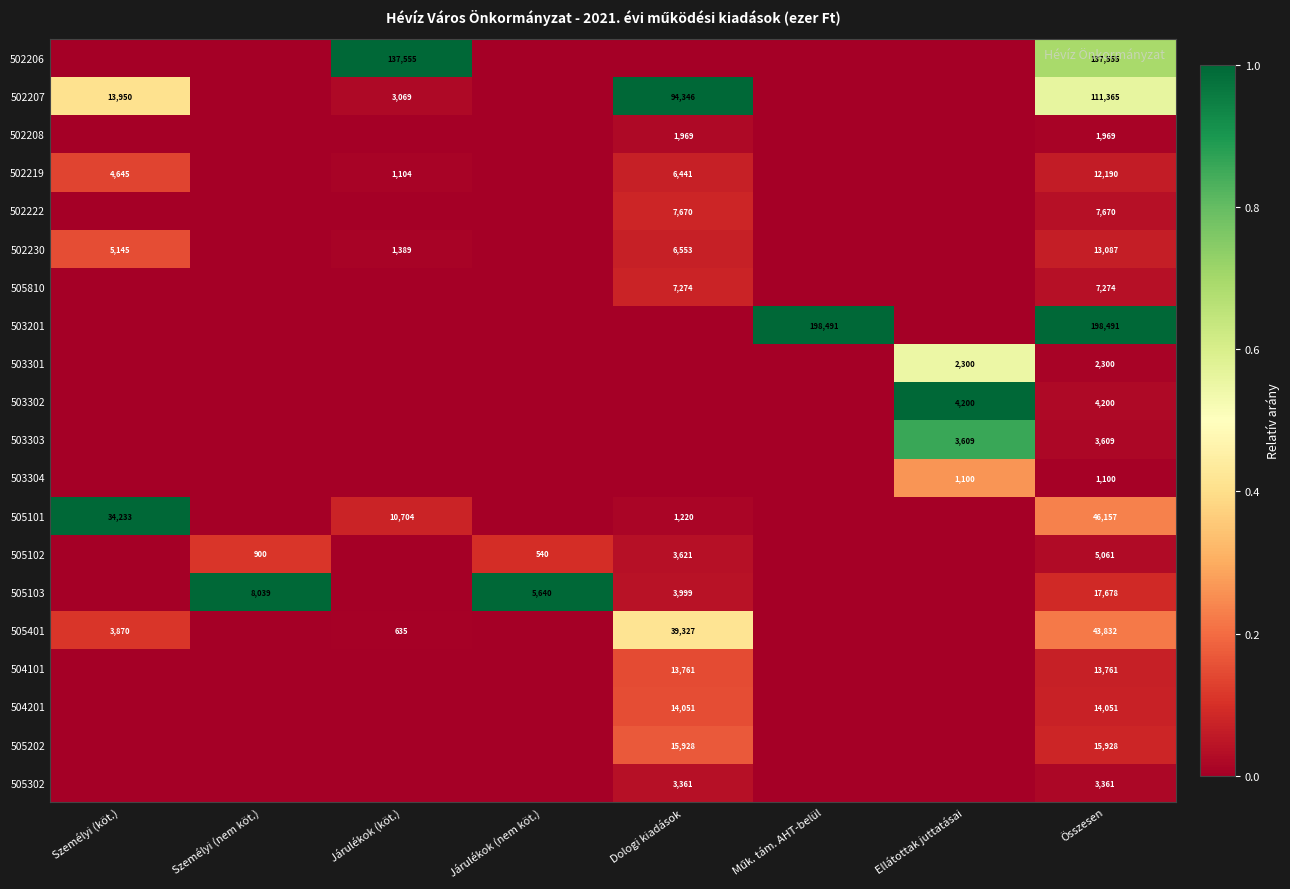

The 503304 series shows 1736 at Összesen. True or false?

False